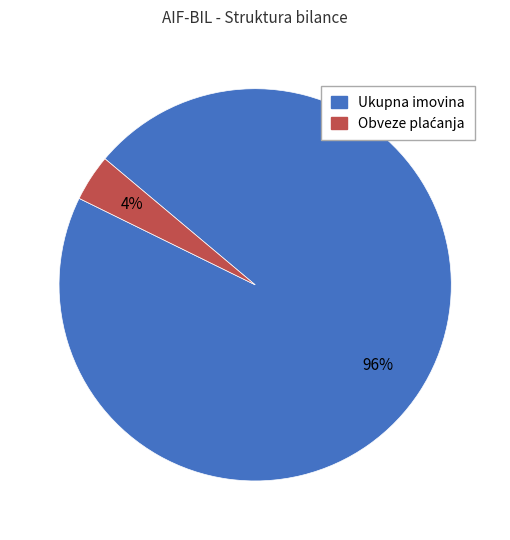

How many segments does this pie chart have?

2